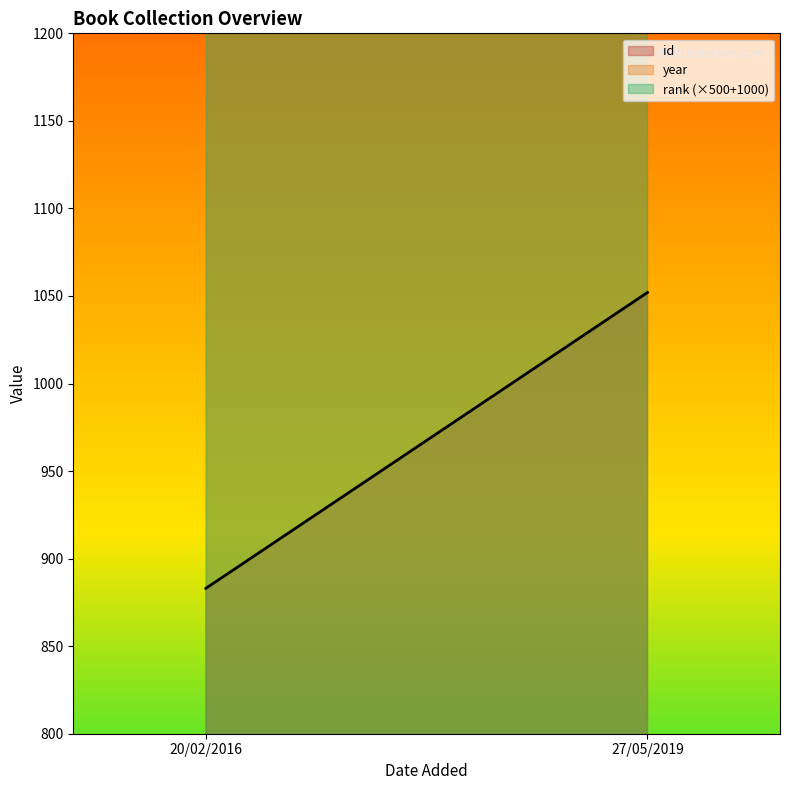

At which label does rank reach its peak?

20/02/2016